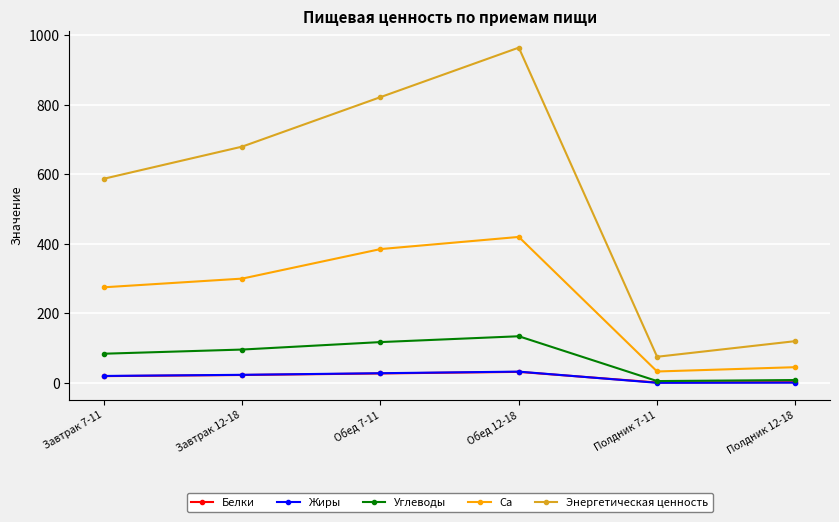

Between Обед 7-11 and Полдник 7-11, which series saw the biggest shift?

Энергетическая ценность